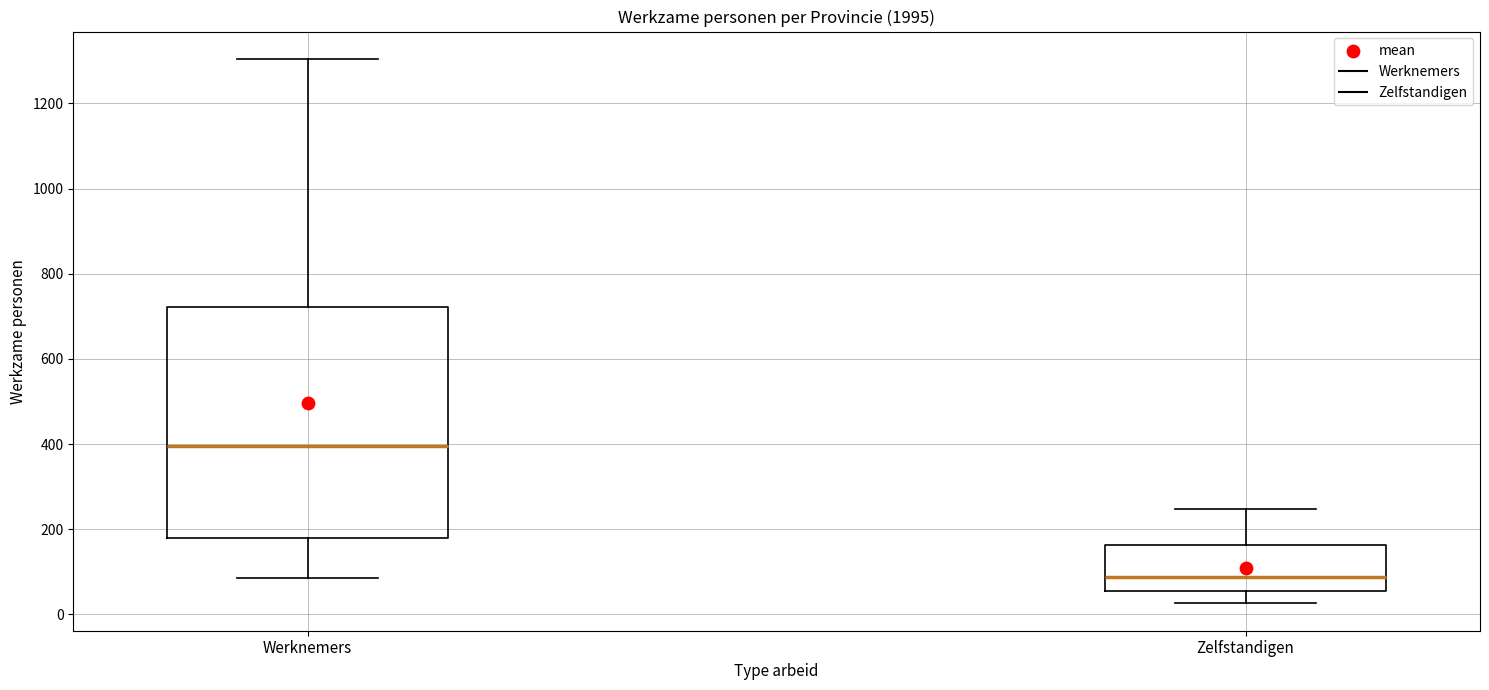

Which box's median line is the highest?

Werknemers